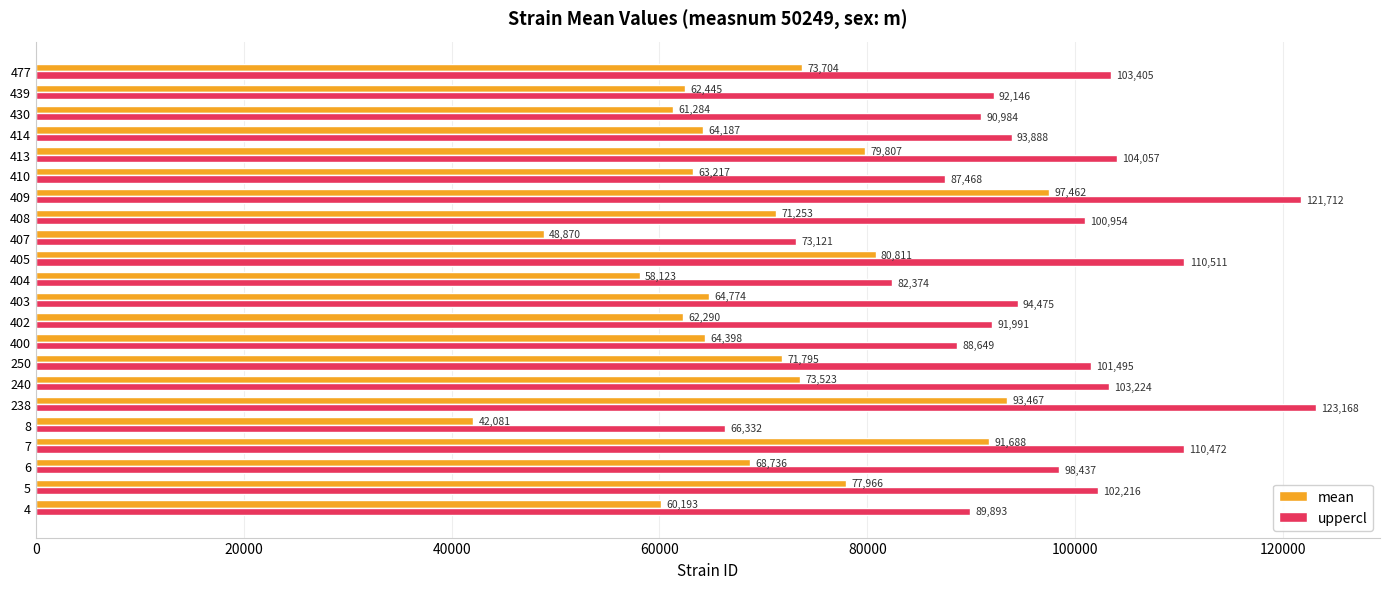

List the series in order of their peak value, lowest first.

mean, uppercl